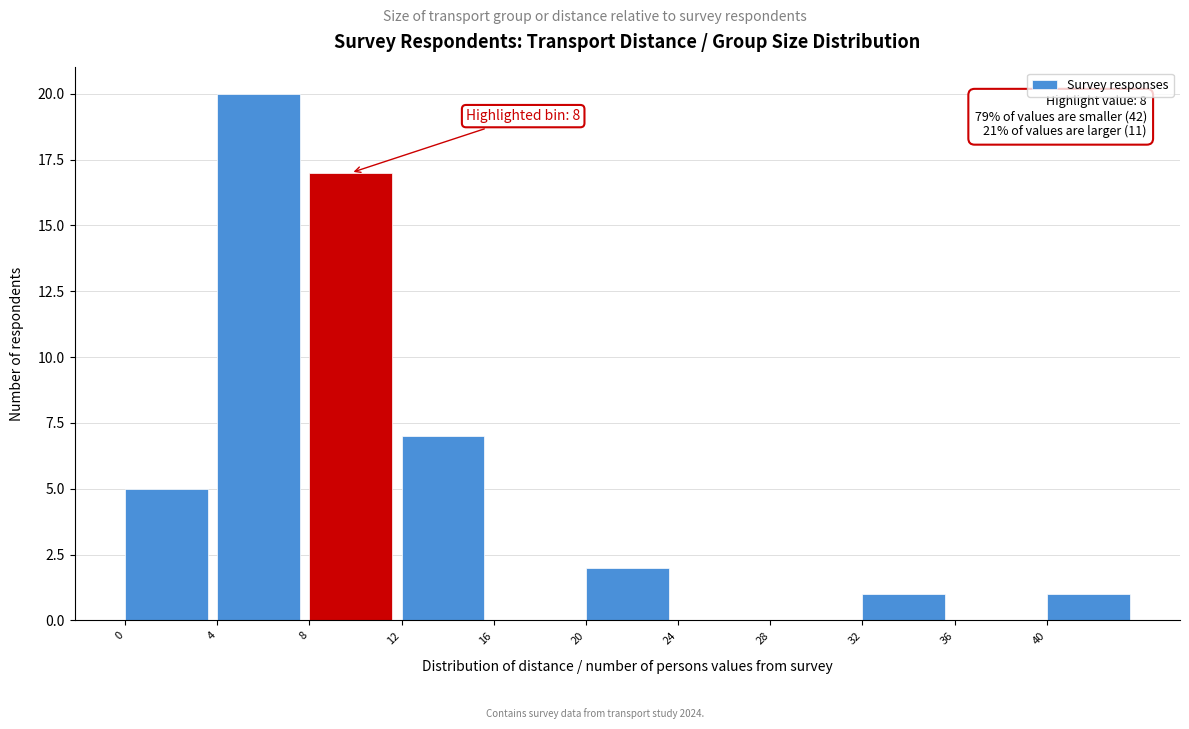

Which range on the x-axis has the tallest bar?

4 to 8